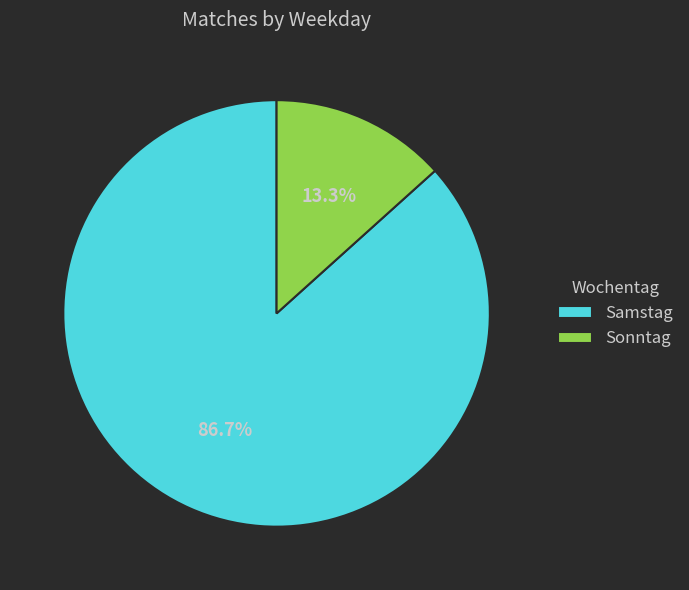

To the nearest percent, what portion does Sonntag represent?

13%